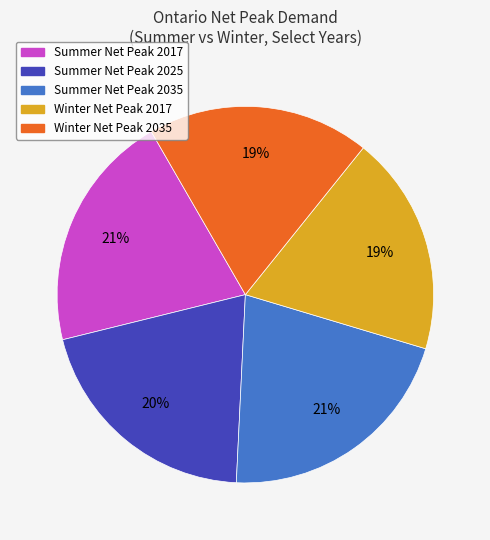

True or false: Summer Net Peak 2035 accounts for 14% of the total.

False